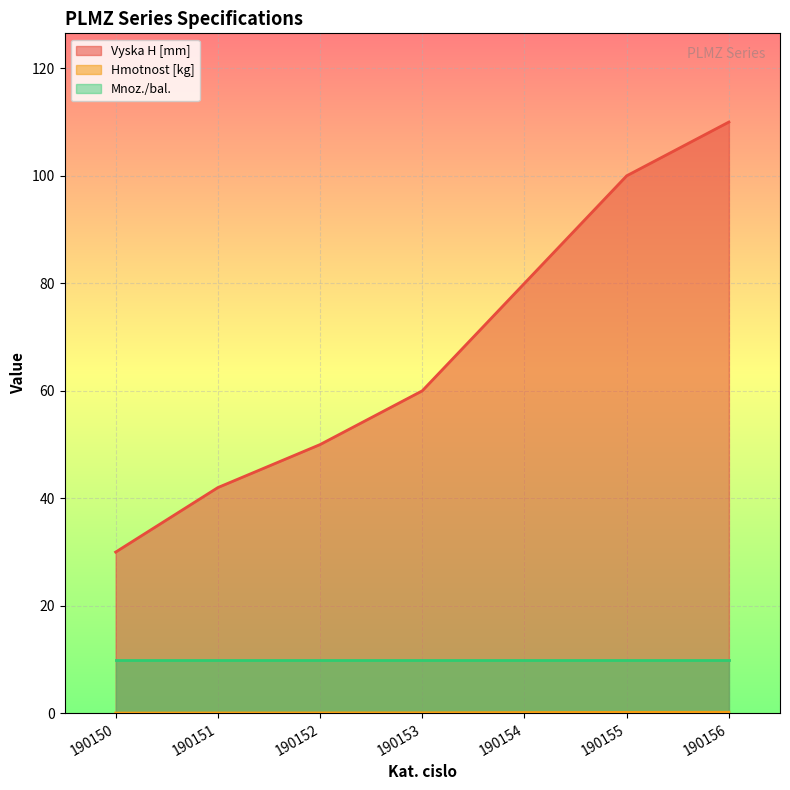

The Vyska H [mm] series shows 50.0 at 190152. True or false?

True